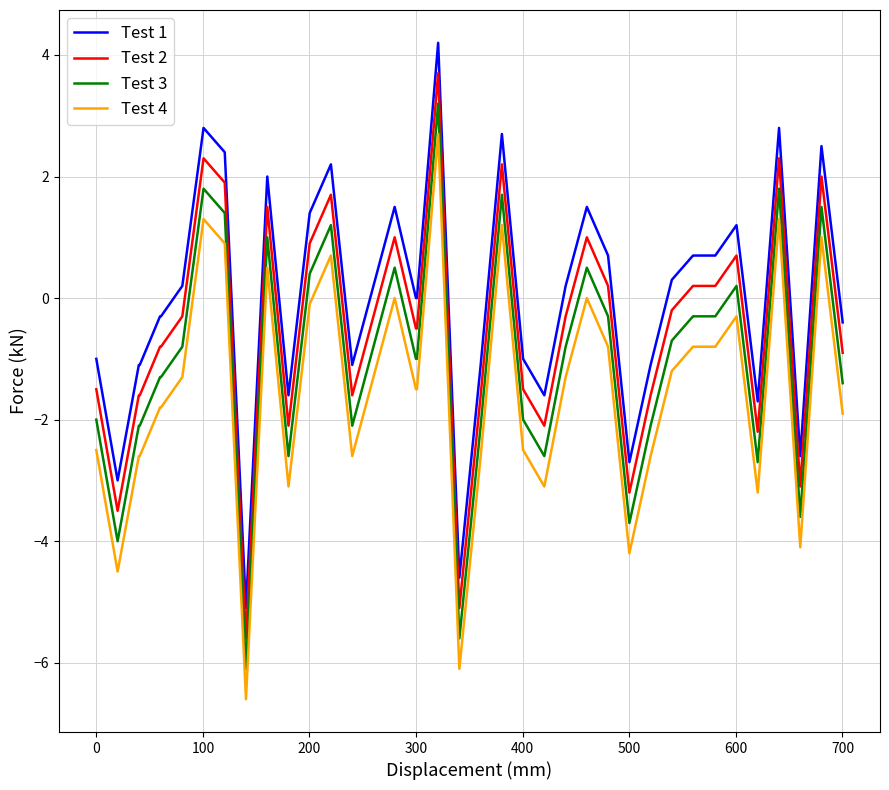

Which series has the largest total across all categories?

Test 1